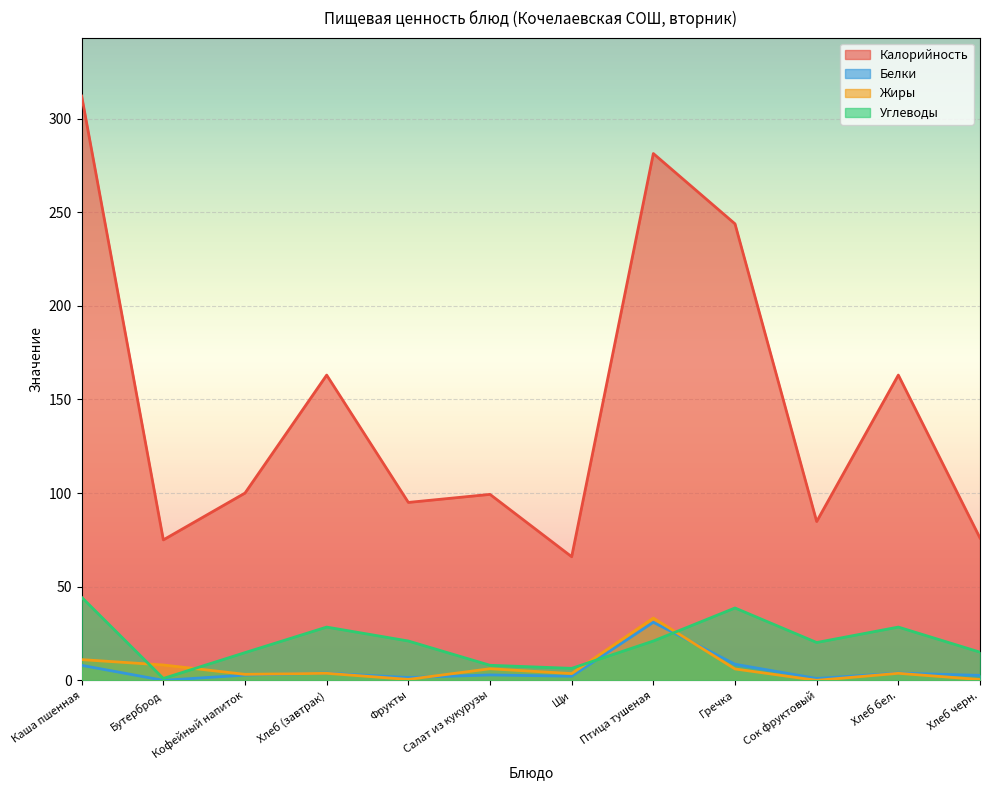

In Калорийность, how many points are higher than both neighbors (excluding endpoints)?

4